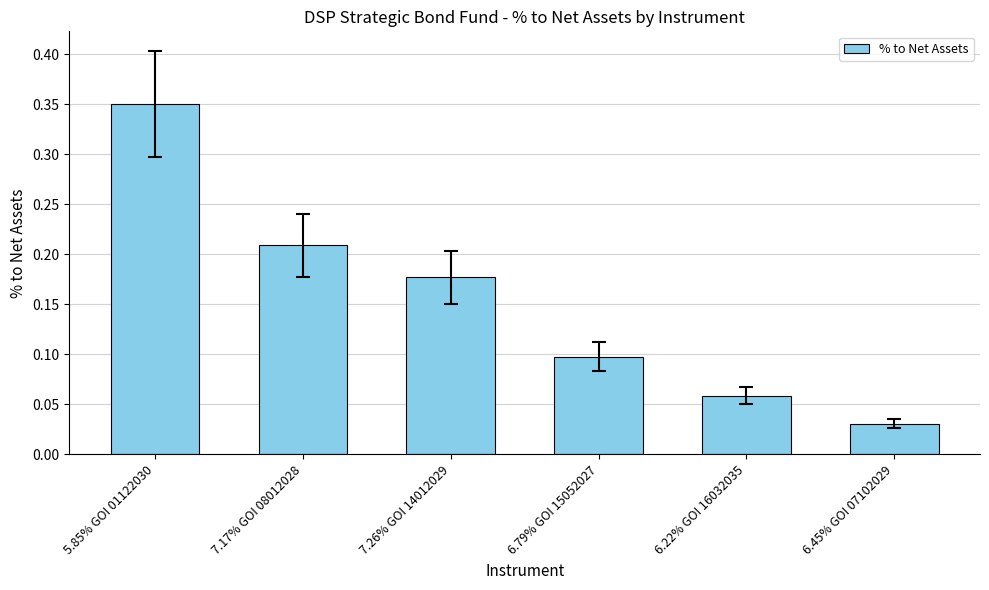

List the labels in order of value, smallest first.

6.45% GOI 07102029, 6.22% GOI 16032035, 6.79% GOI 15052027, 7.26% GOI 14012029, 7.17% GOI 08012028, 5.85% GOI 01122030